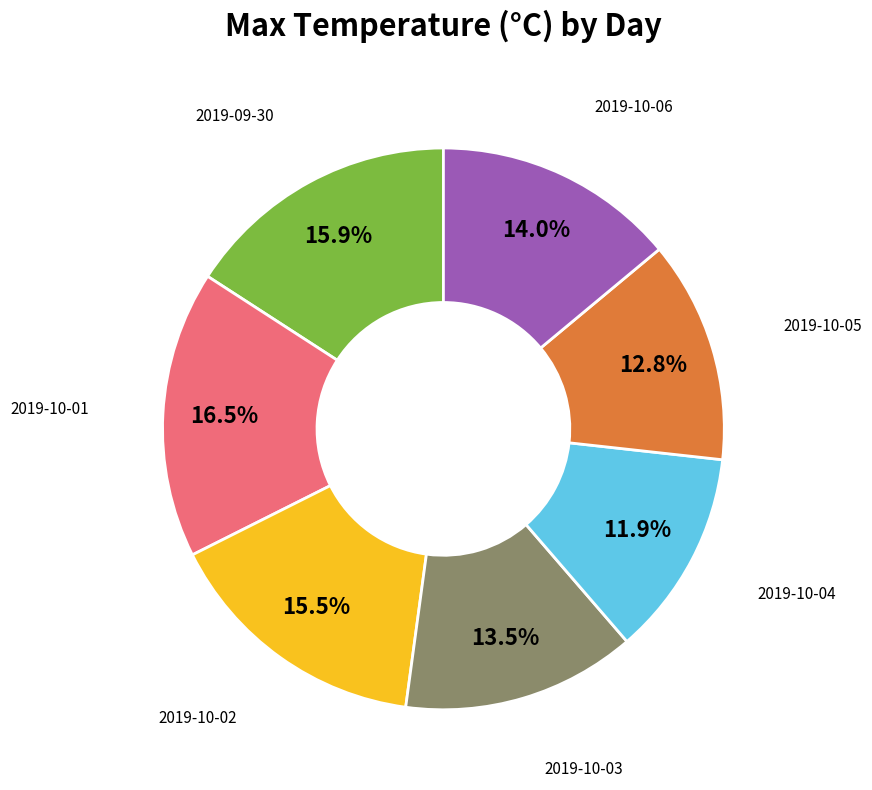

To the nearest percent, what is the average slice percentage?

14%